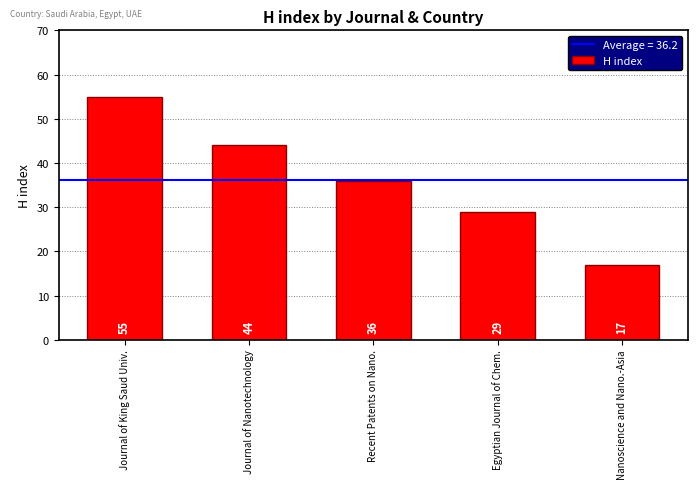

True or false: the data shows 75 at Journal of Nanotechnology.

False